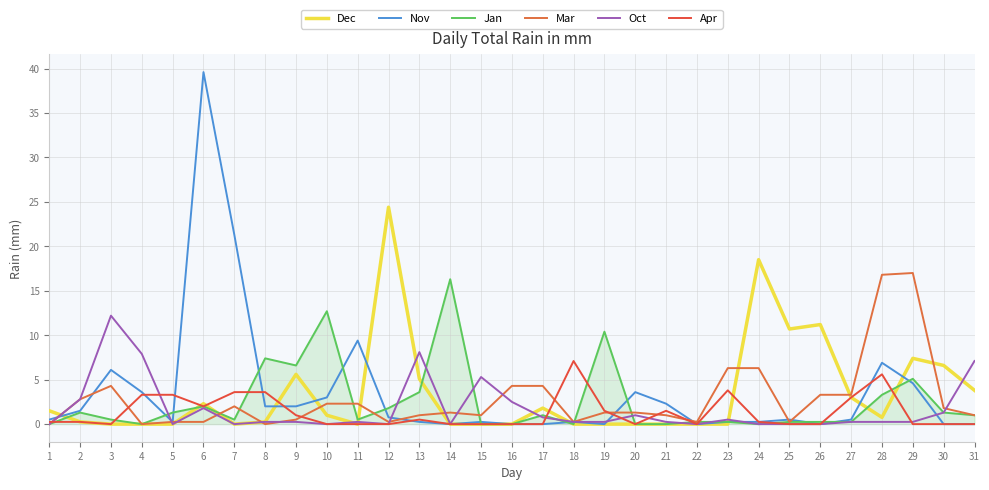

At which label does Apr reach its minimum?

3